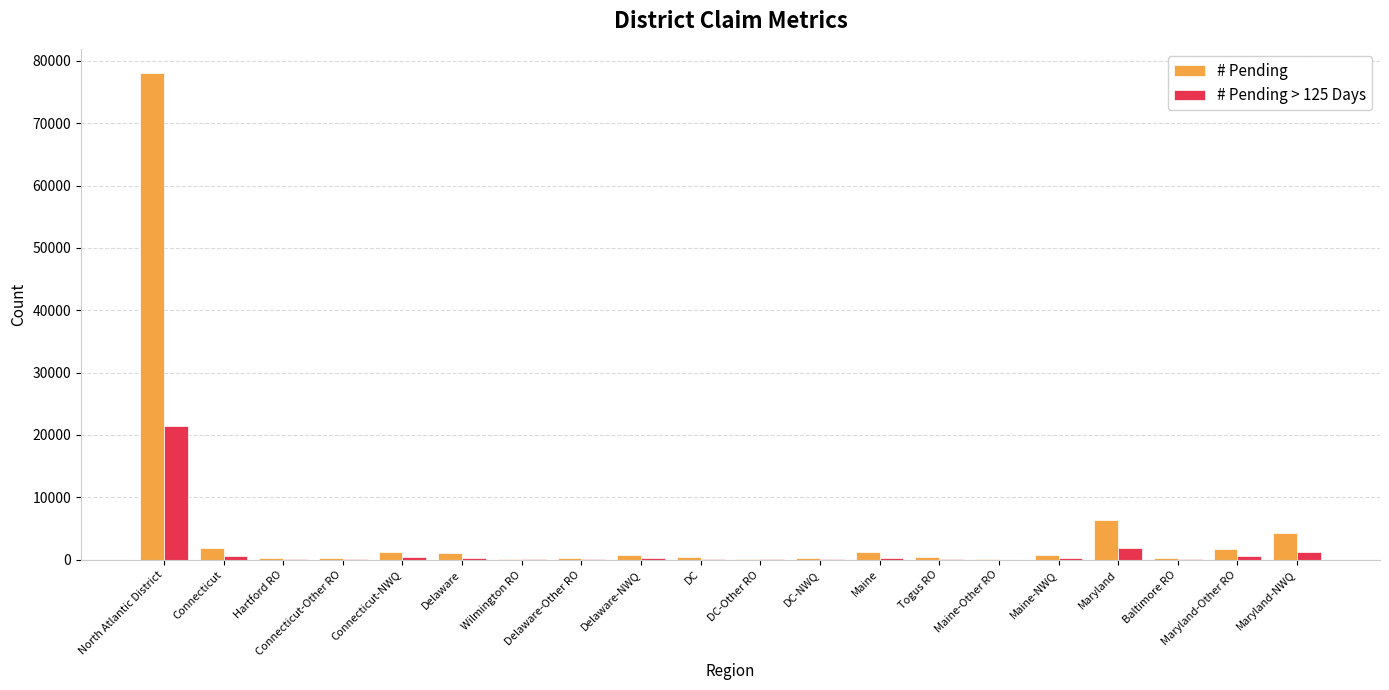

What are all the series names shown in the legend?

# Pending, # Pending > 125 Days